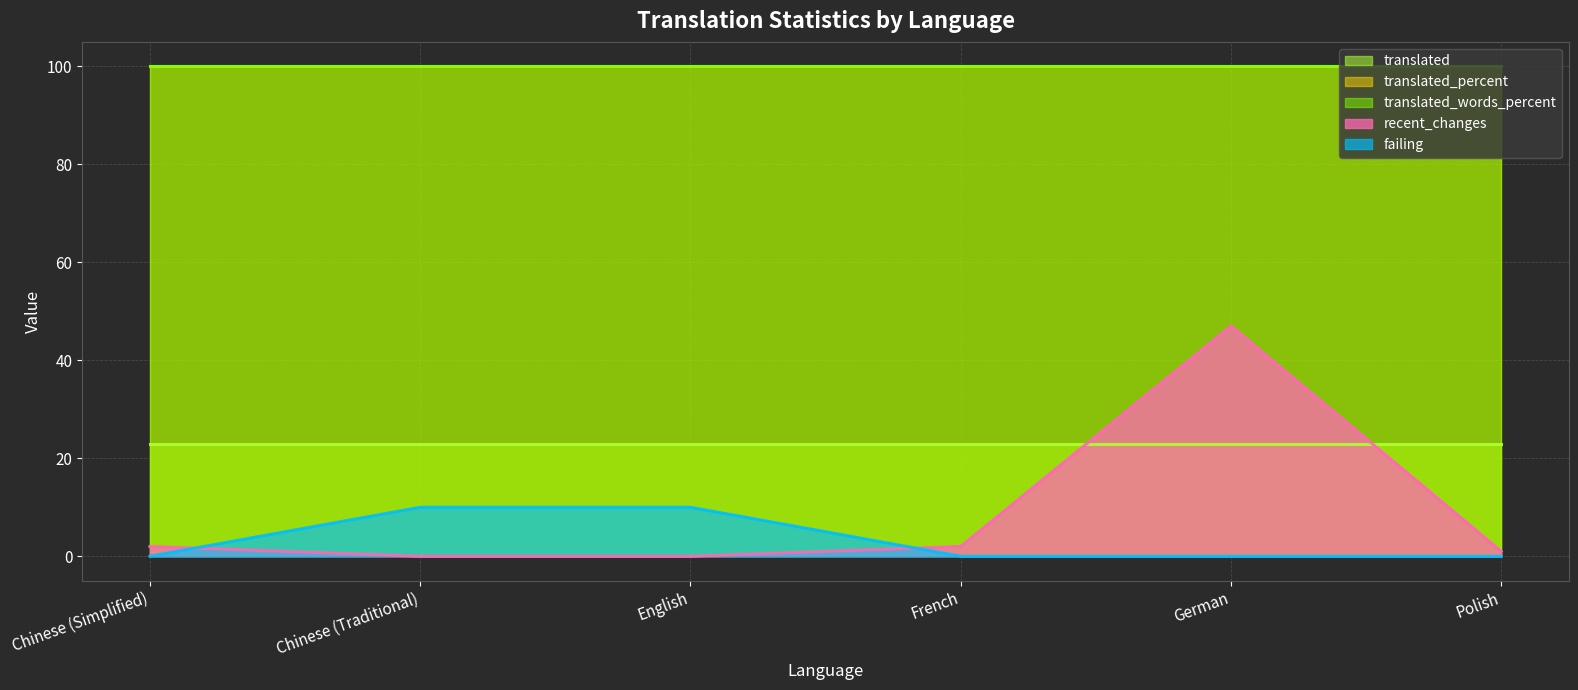

What is the lowest value of the translated_percent series?

100